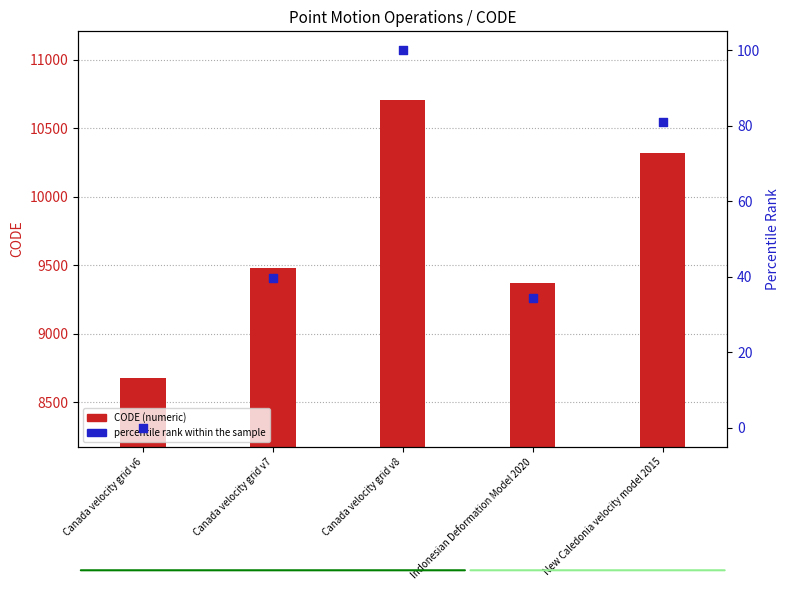

What is the total value across all series at Canada velocity grid v6?

8676.0